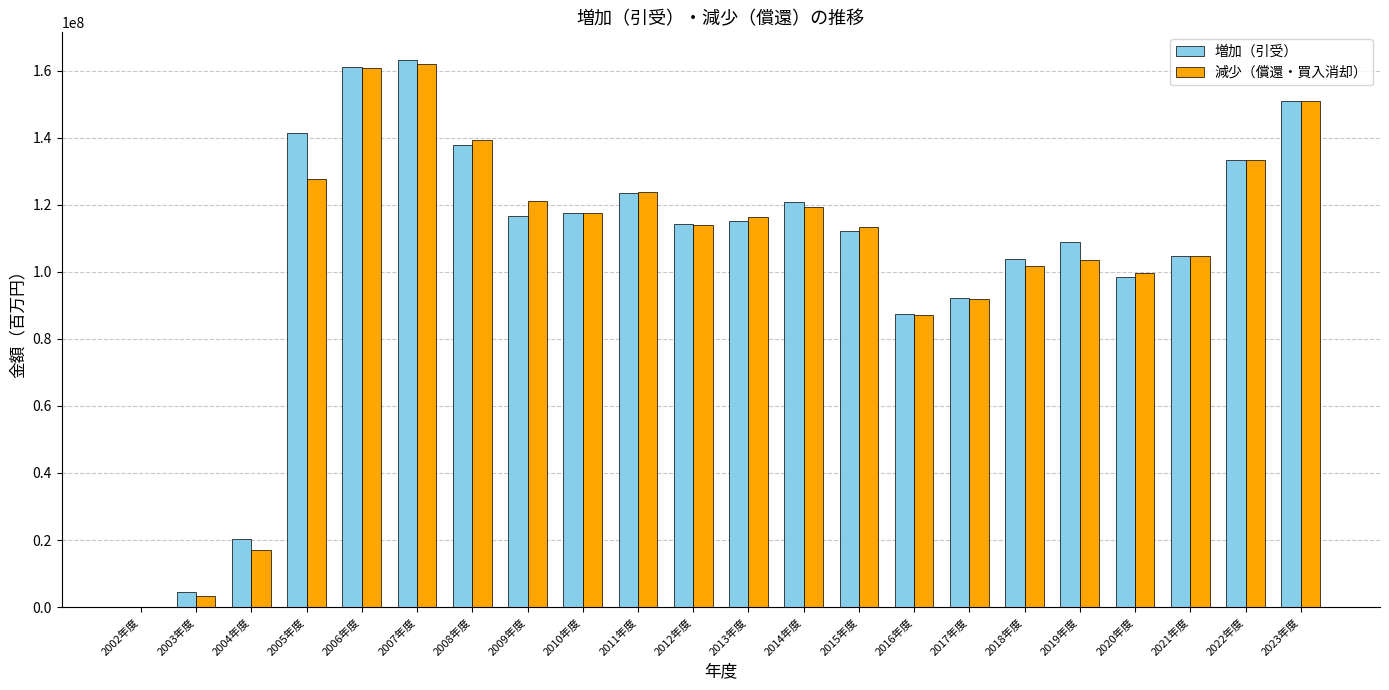

At which label does 増加（引受） reach its peak?

2007年度